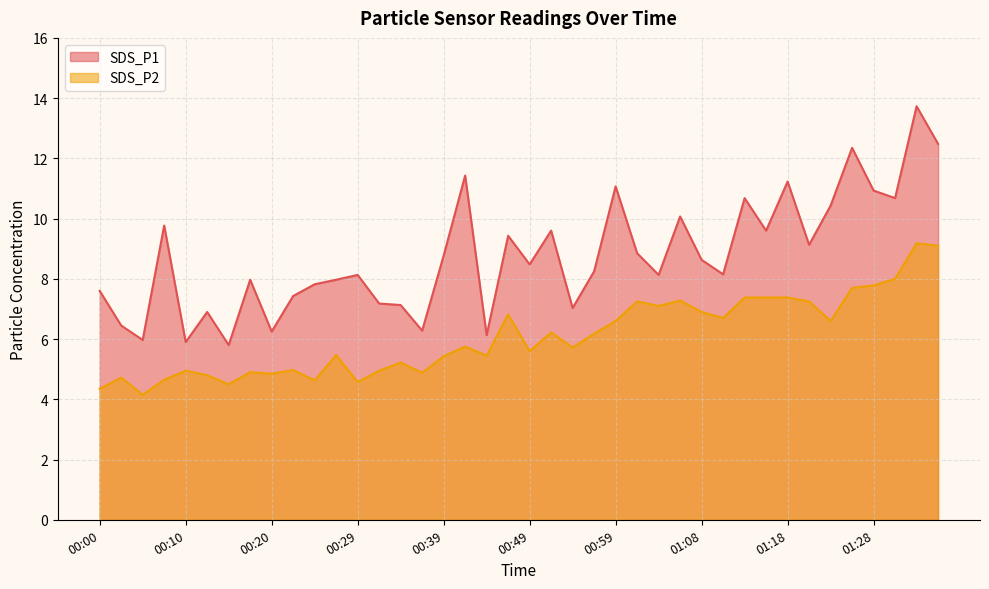

What is the minimum value shown in the chart?

4.2